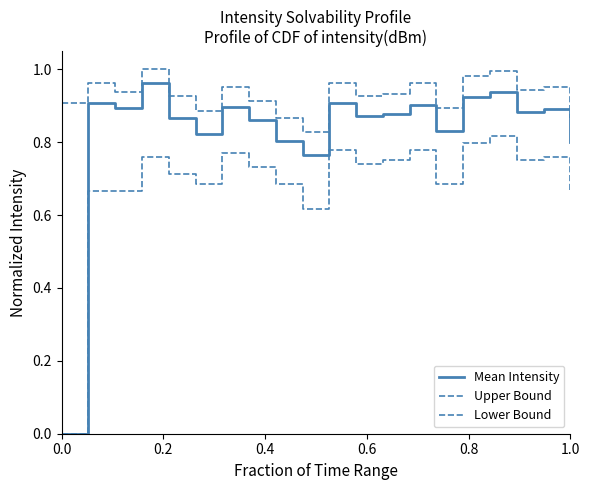

True or false: Upper Bound and Mean Intensity intersect in this chart.

False